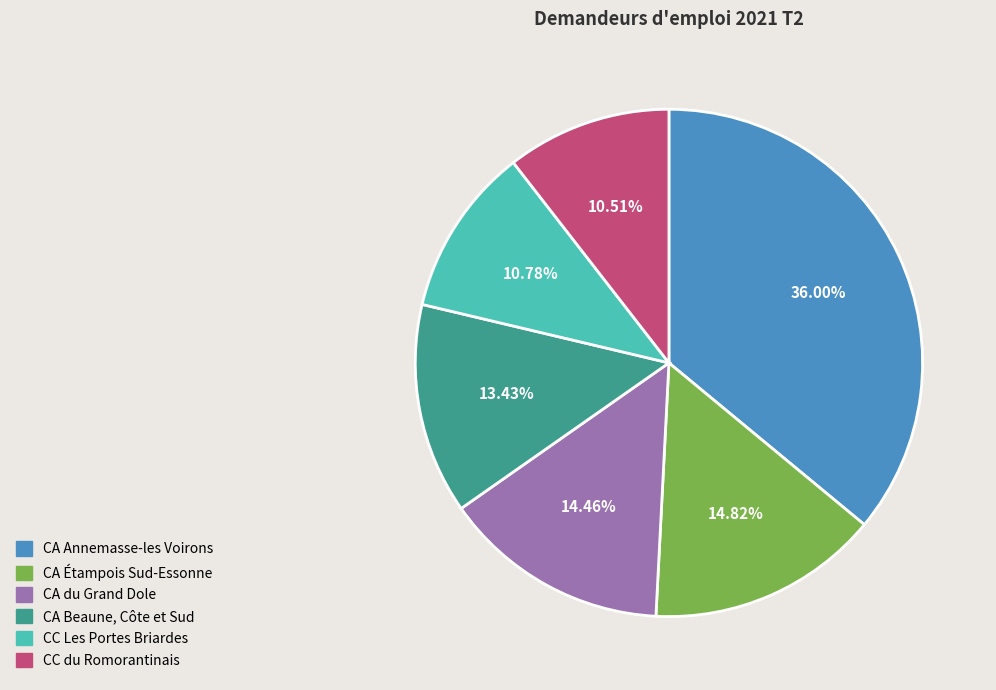

Is there any slice that represents more than half of the pie?

No